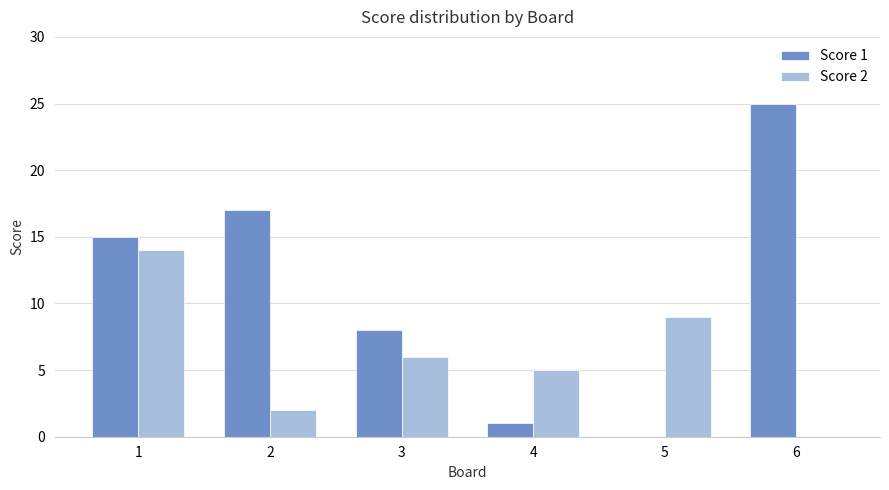

What is the total value across all series at 5?

9